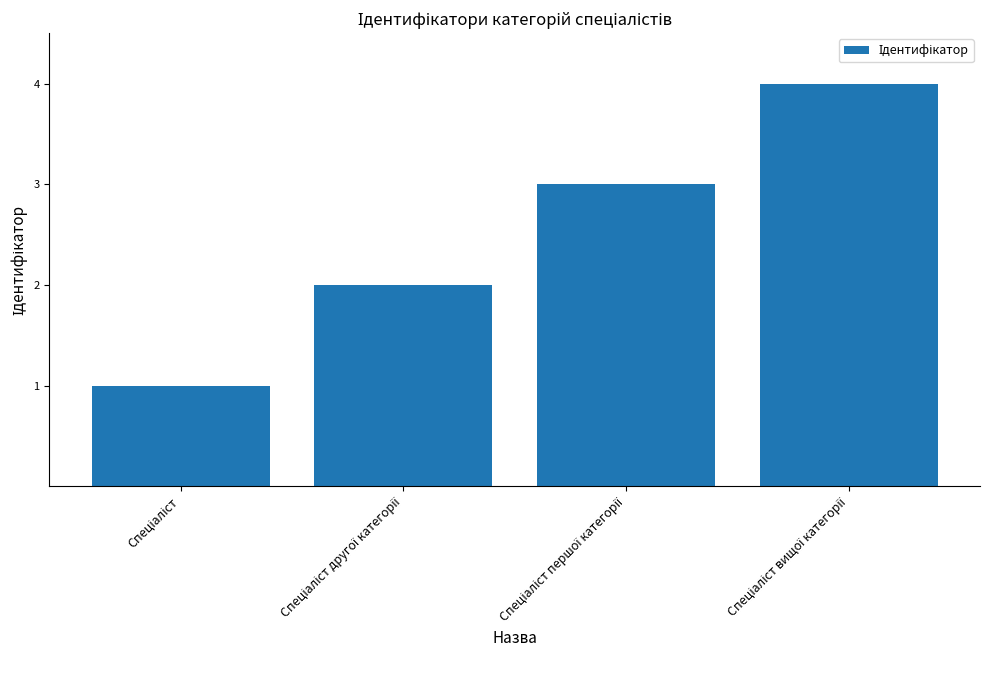

What is the maximum value shown in the chart?

4